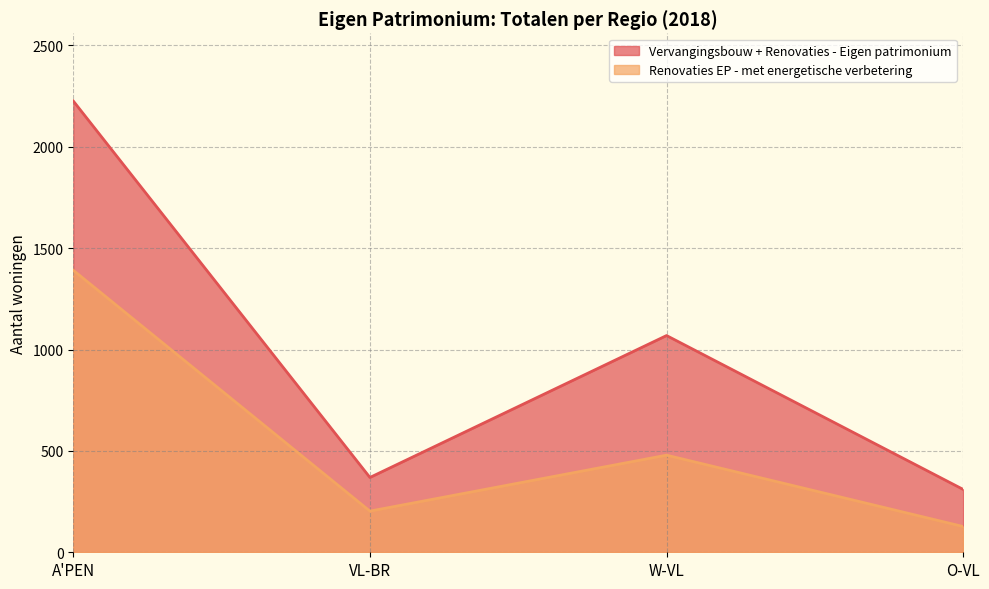

What is the sum of the Vervangingsbouw + Renovaties - Eigen patrimonium values at A'PEN and O-VL?

2536